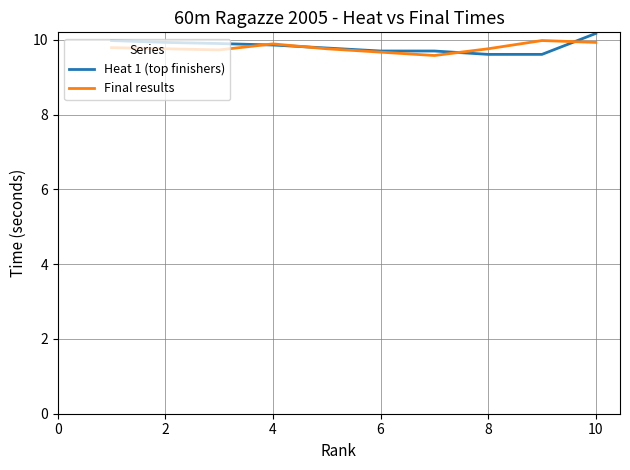

After their last crossing, which series has the higher values: Final results or Heat 1 (top finishers)?

Heat 1 (top finishers)